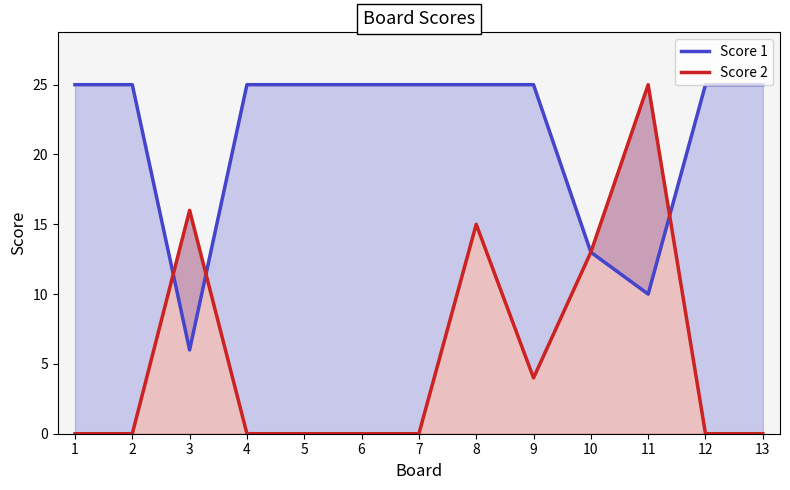

What are all the series names shown in the legend?

Score 1, Score 2